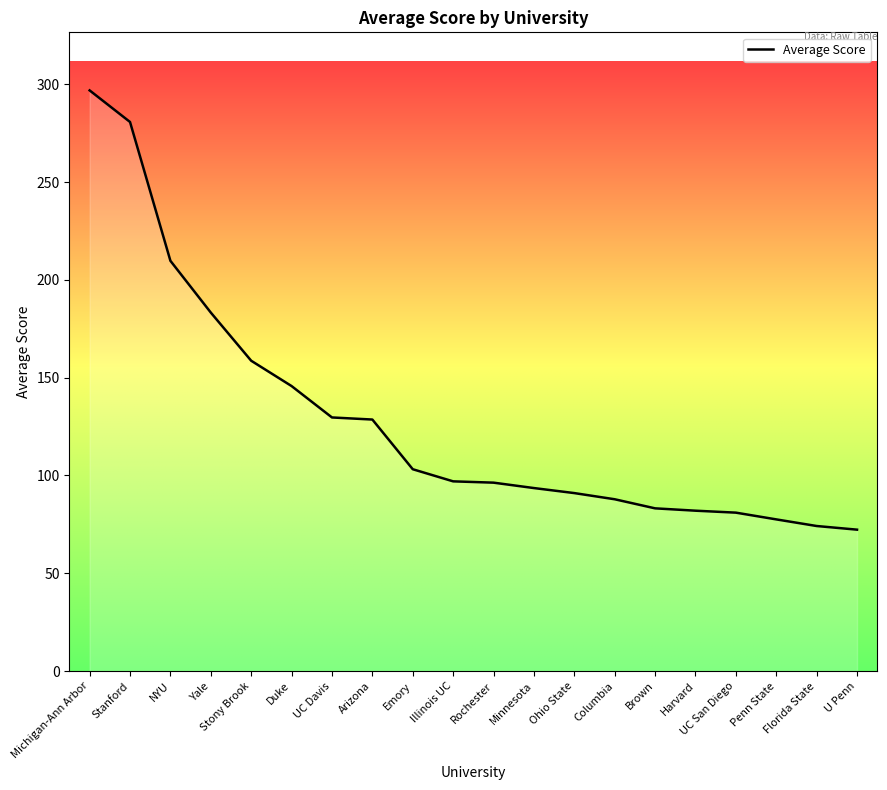

Between UC Davis and Rochester, which is larger?

UC Davis